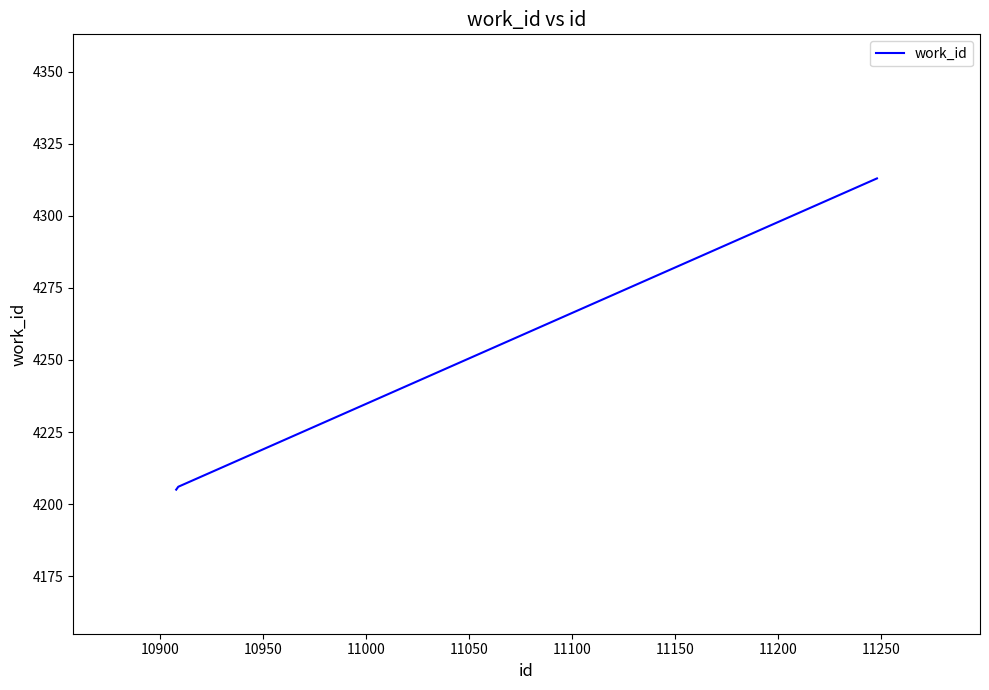

What is the sum of all values?

12724